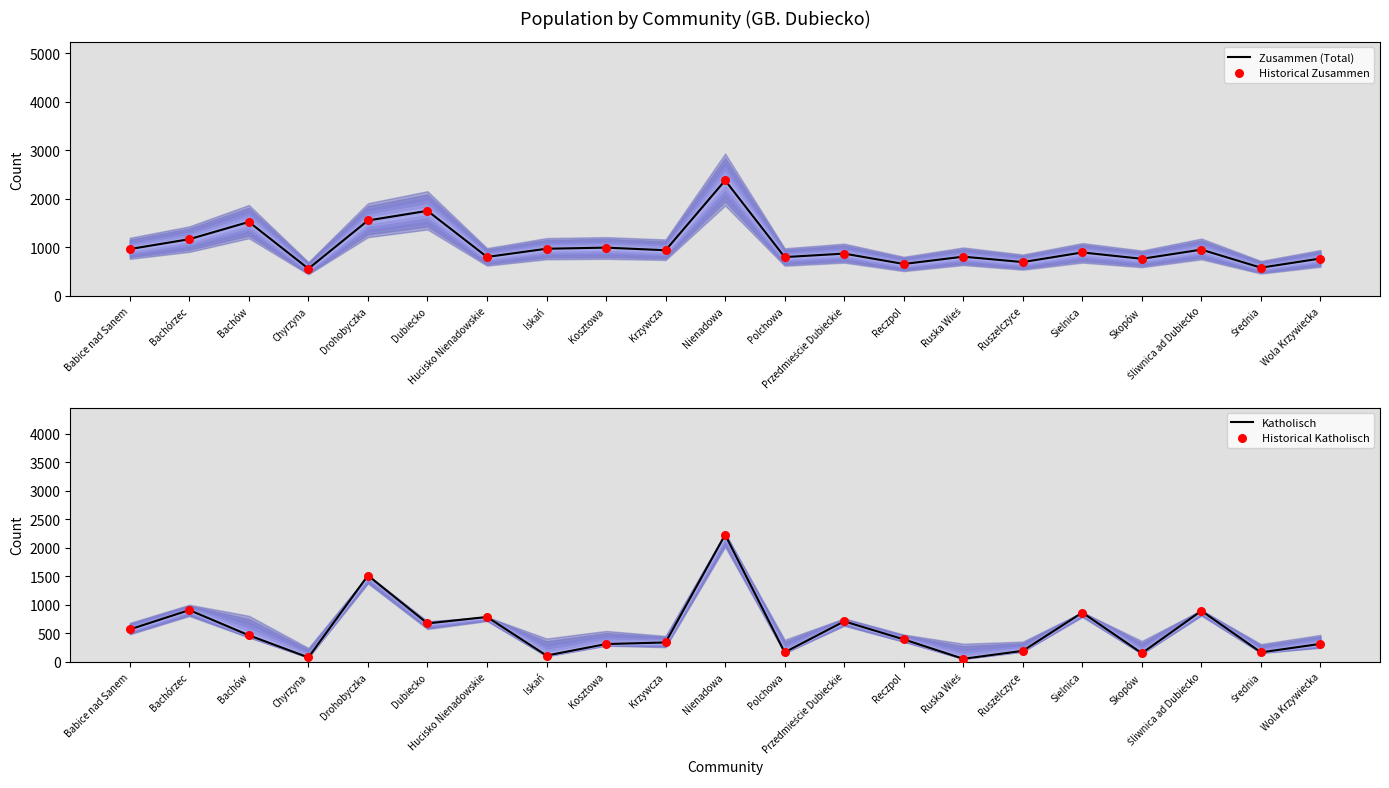

Is the value of Historical Katholisch at Polchowa greater than the value of Katholisch at Ruska Wieś?

Yes